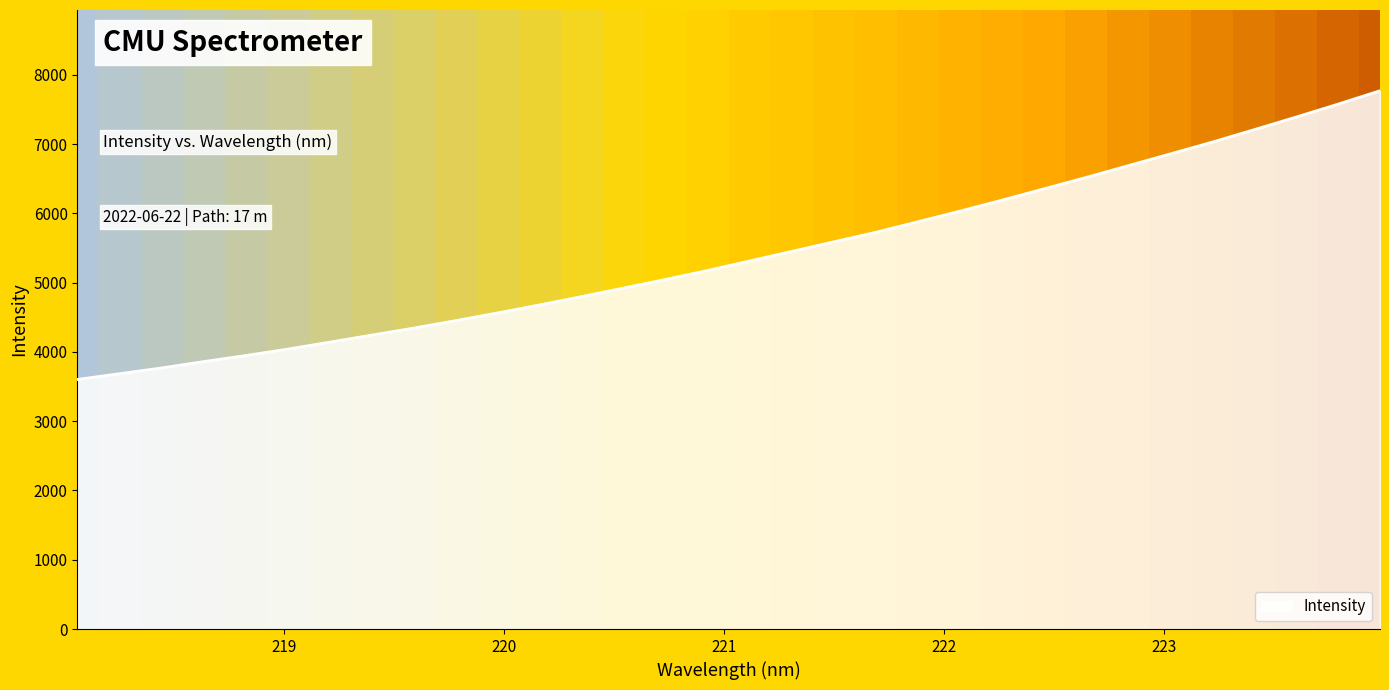

What is the smallest value displayed?

3603.0